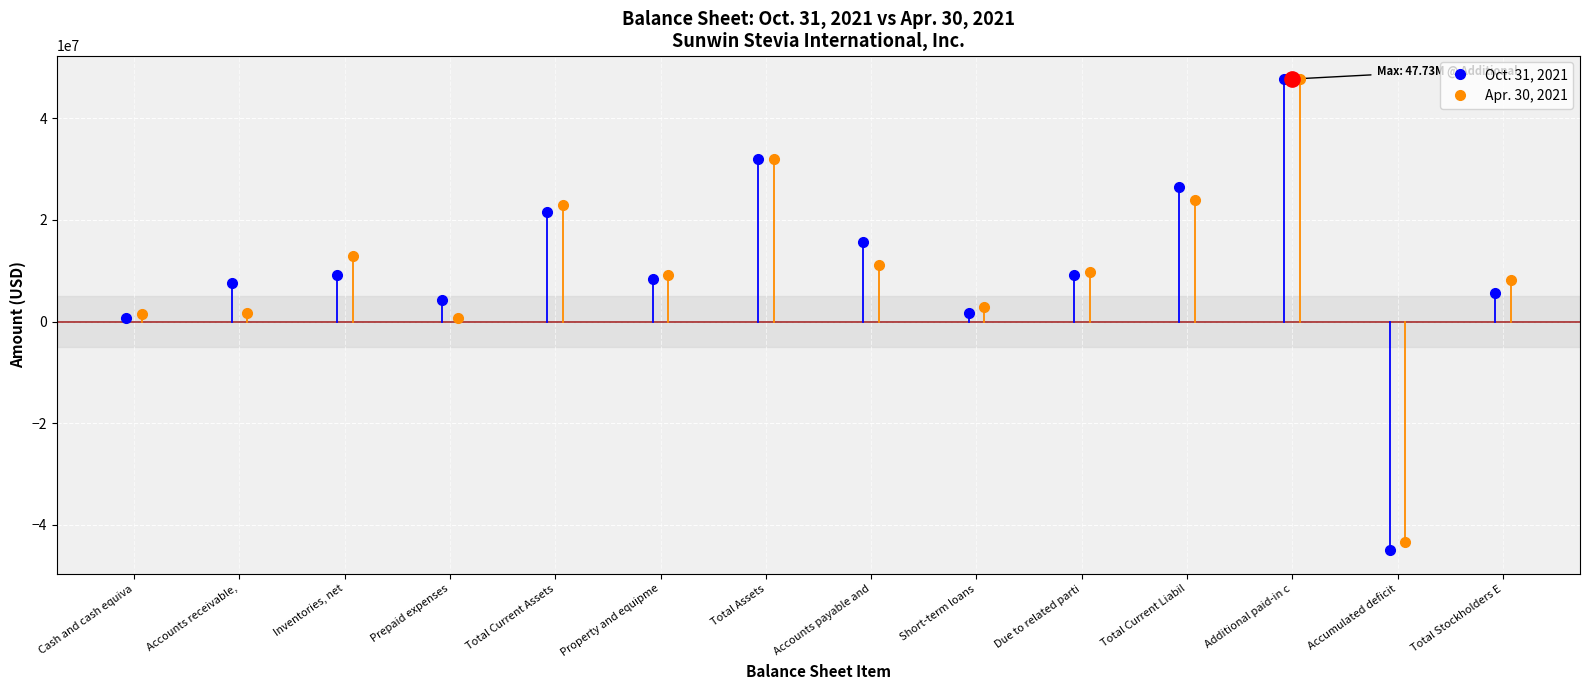

True or false: Apr. 30, 2021 has a value of 9843636 at Due to related parties.

True